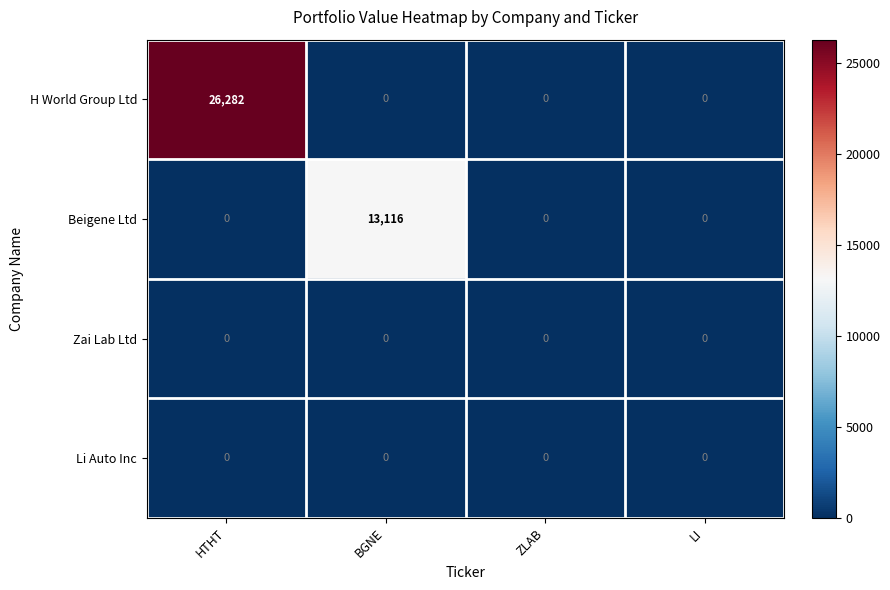

At which category is the sum across all series the highest?

HTHT